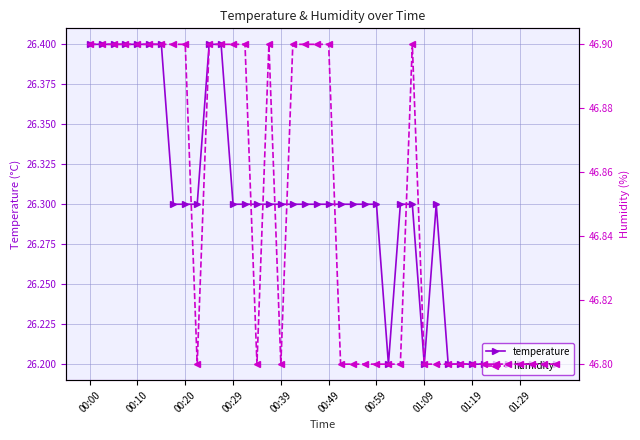

How many categories are shown in the chart?

40